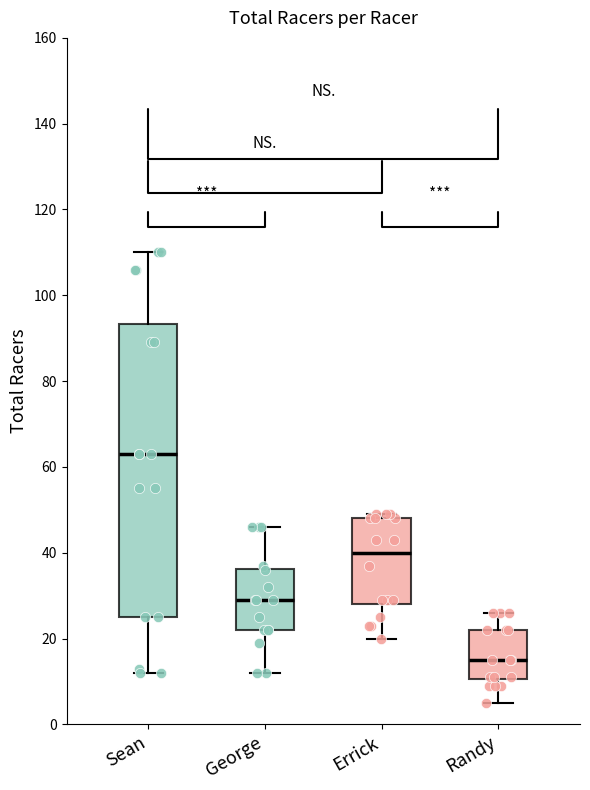

Reading left to right, read every box against the y-axis: the position of its median line, the range the box covers, and the ends of its whiskers. The values are not printed on the chart, so give them approximately, as read against the axis.

Sean: median 64, box 26 to 94, whiskers 12 to 110
George: median 30, box 22 to 36, whiskers 12 to 46
Errick: median 40, box 28 to 48, whiskers 20 to 50
Randy: median 16, box 10 to 22, whiskers 6 to 26